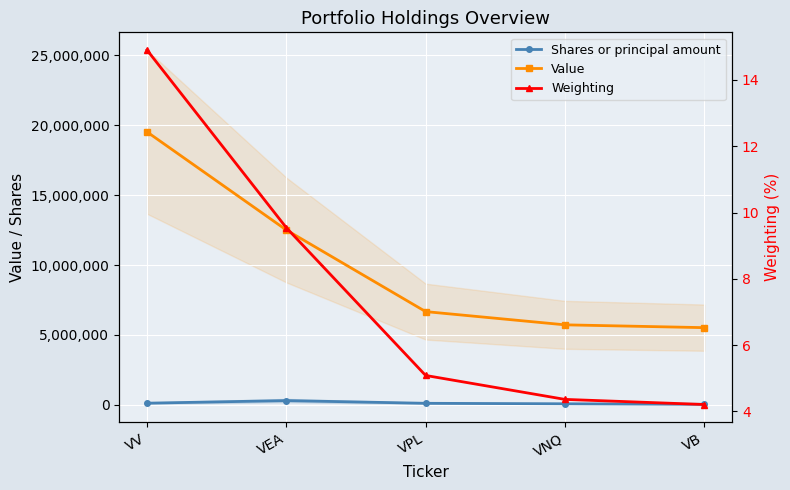

What is the total value across all series at VV?

19641686.9